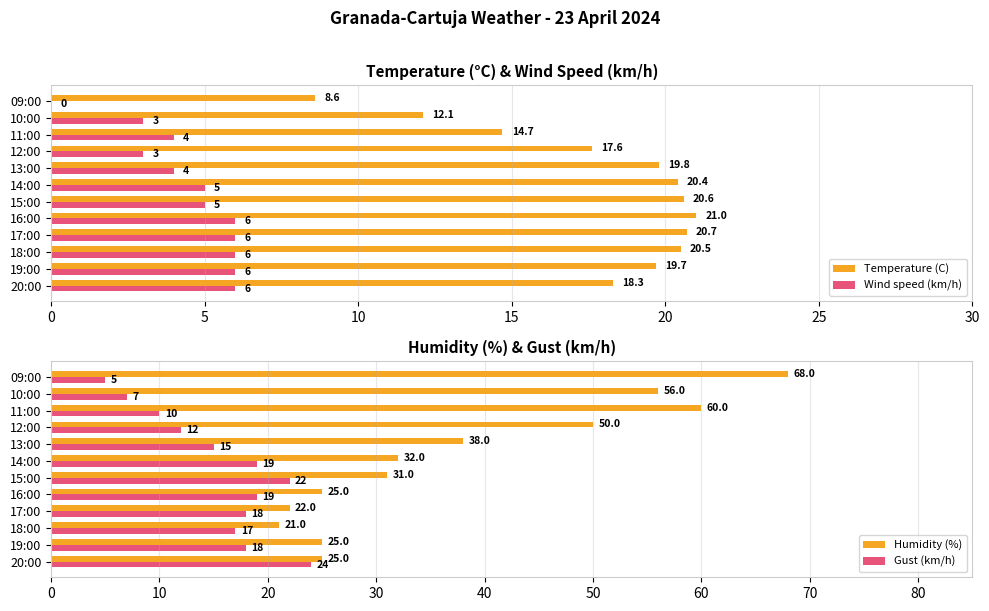

What is the difference between the maximum and minimum values in the Gust (km/h) series?

19